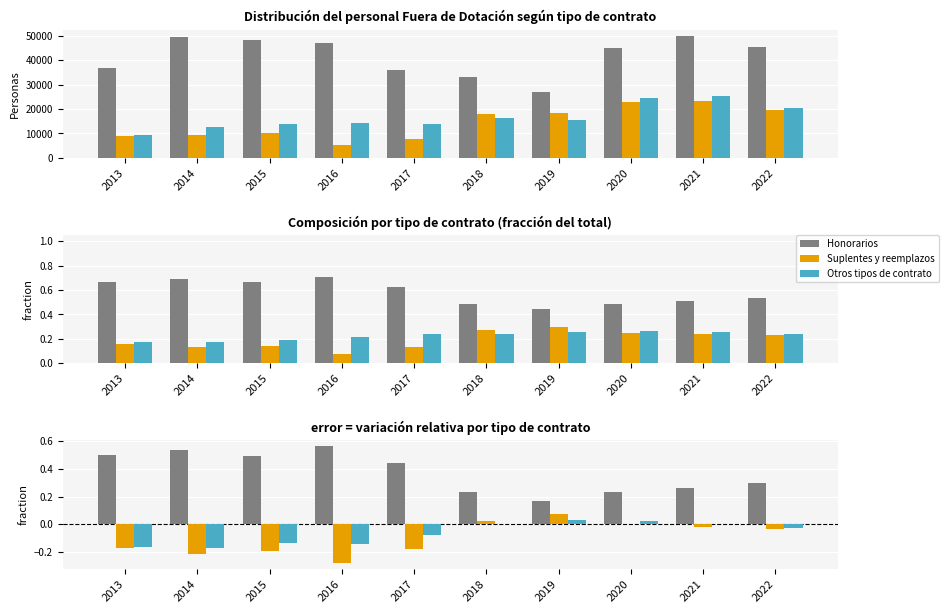

What is the value of the Otros tipos de contrato bar at the 1st from the left?

-0.2